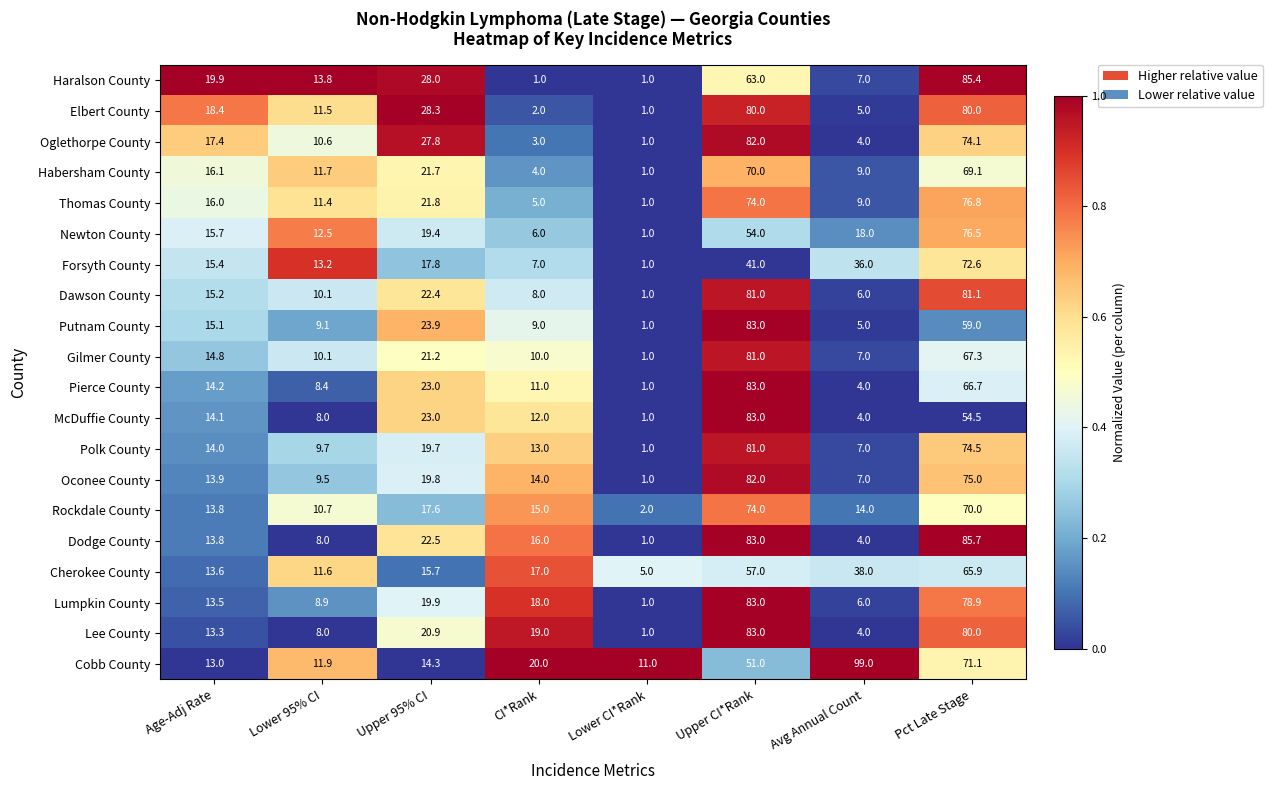

Which series has the largest range (max minus min)?

Cobb County